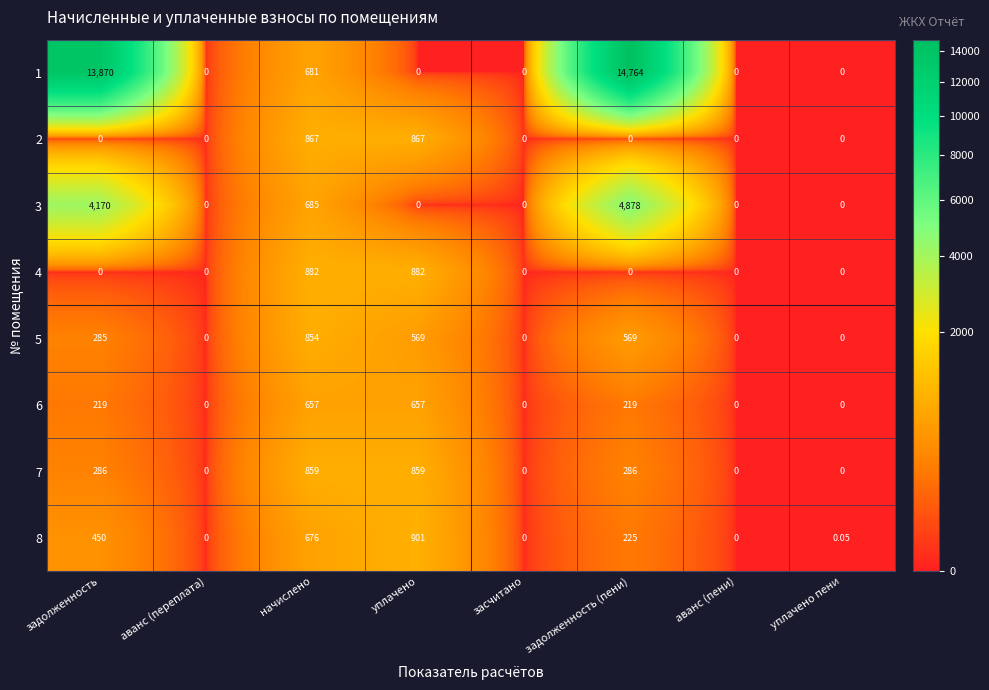

Is the value of 8 at задолженность greater than the value of 6 at уплачено пени?

Yes